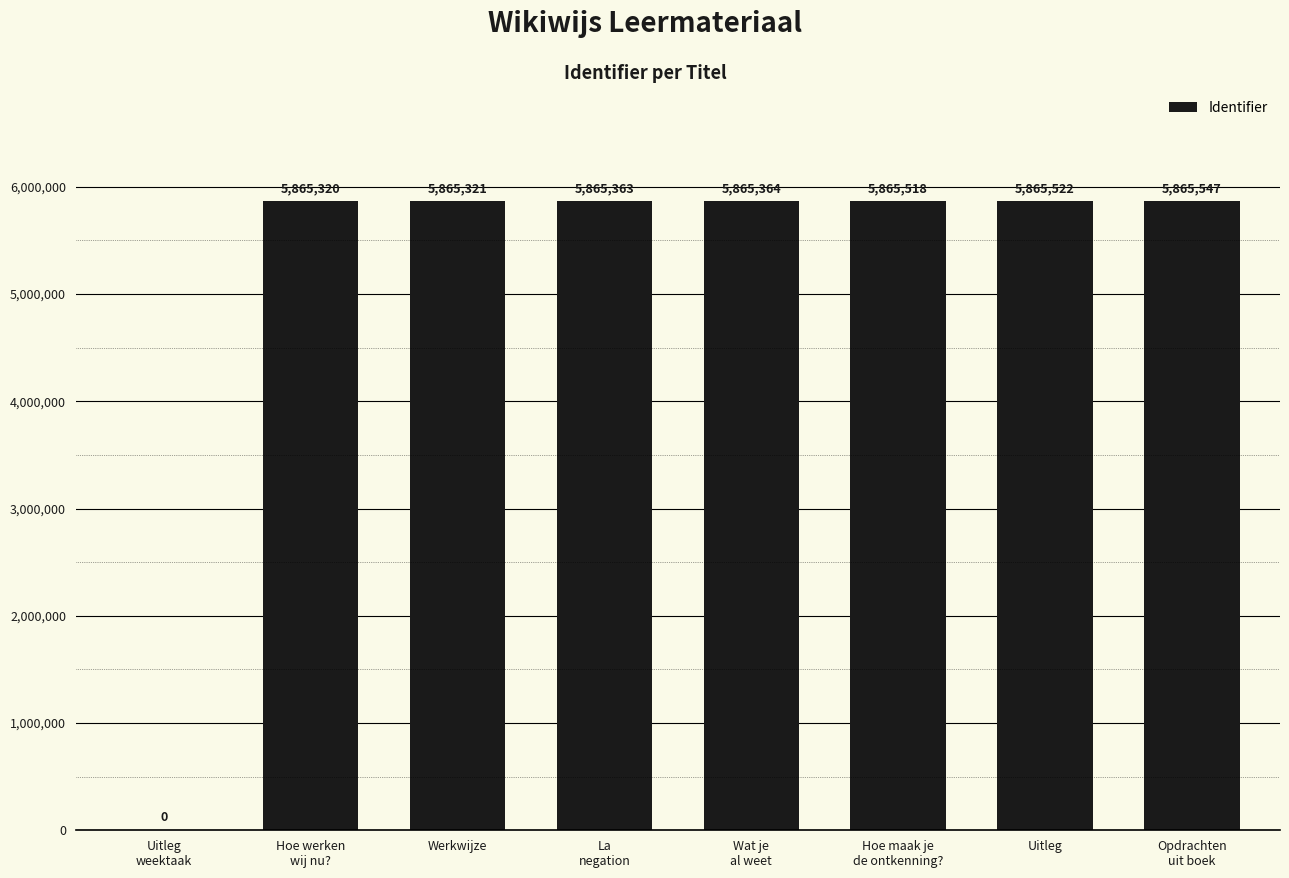

The chart shows a value of 5865363 at La
negation. True or false?

True